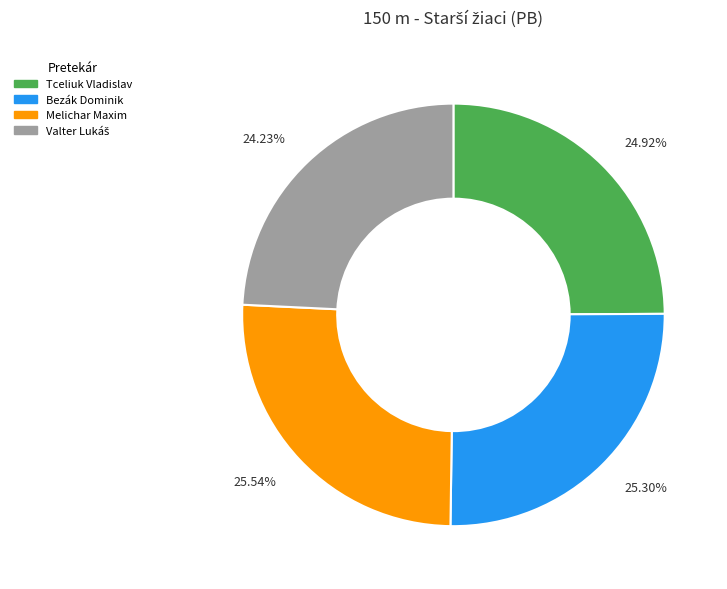

Count the number of slices in the pie.

4